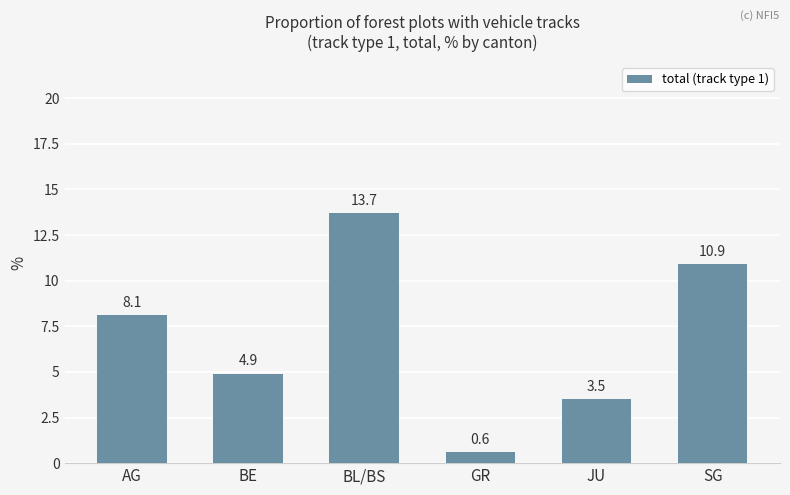

At which label does the data first exceed 8?

AG